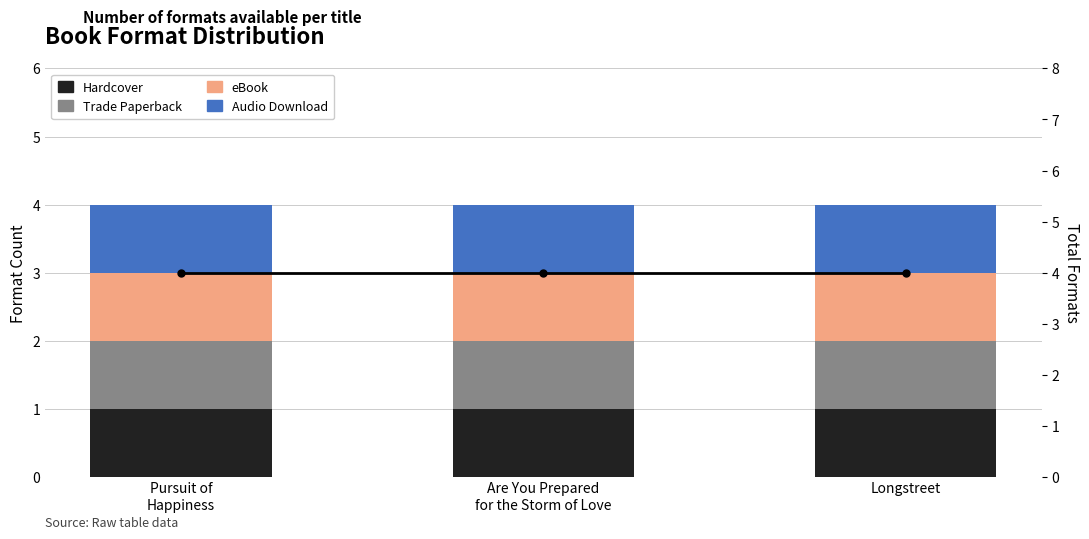

How many groups of bars are there?

3